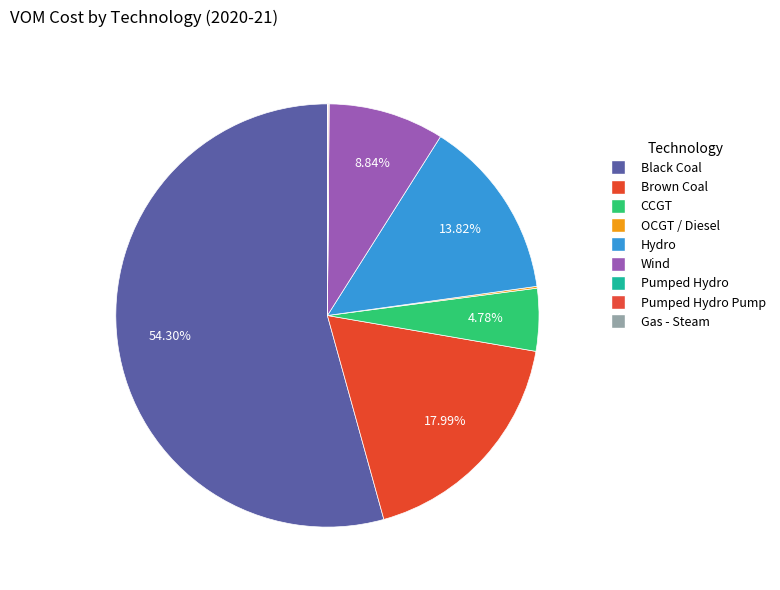

To the nearest percent, what is the average slice percentage?

11%